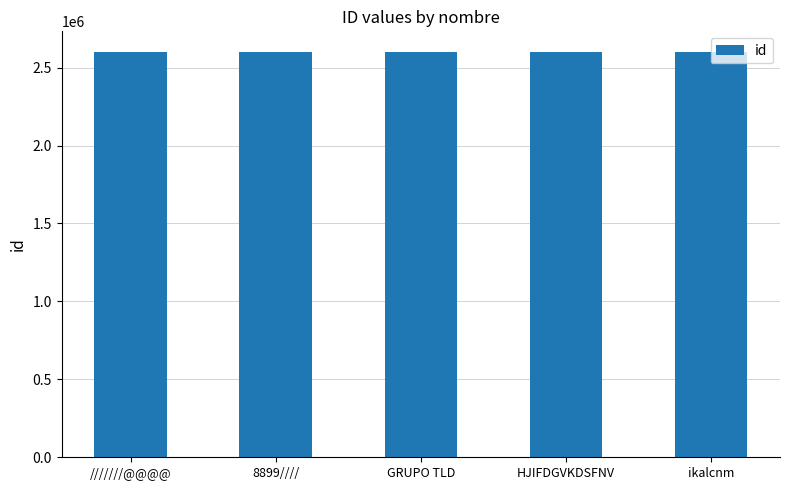

What is the label of the 2nd bar from the right?

HJIFDGVKDSFNV